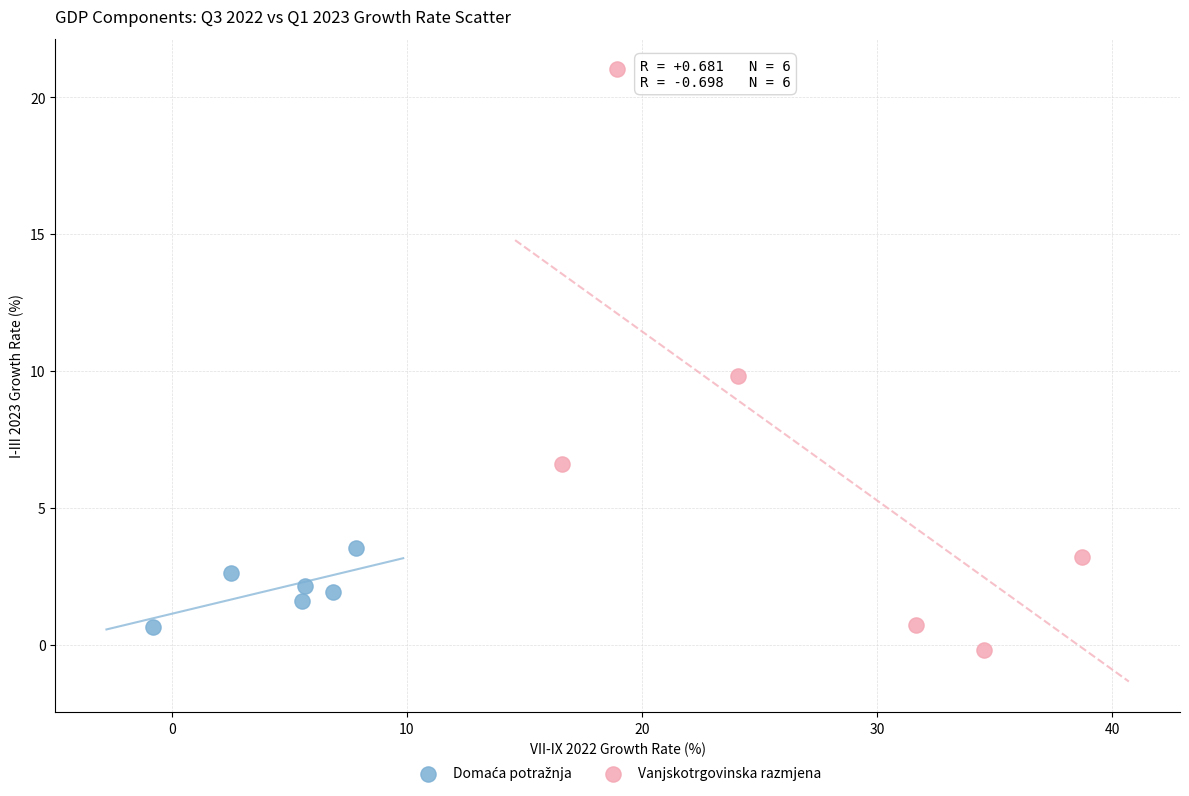

Which series has the largest Y range (max minus min)?

Vanjskotrgovinska razmjena